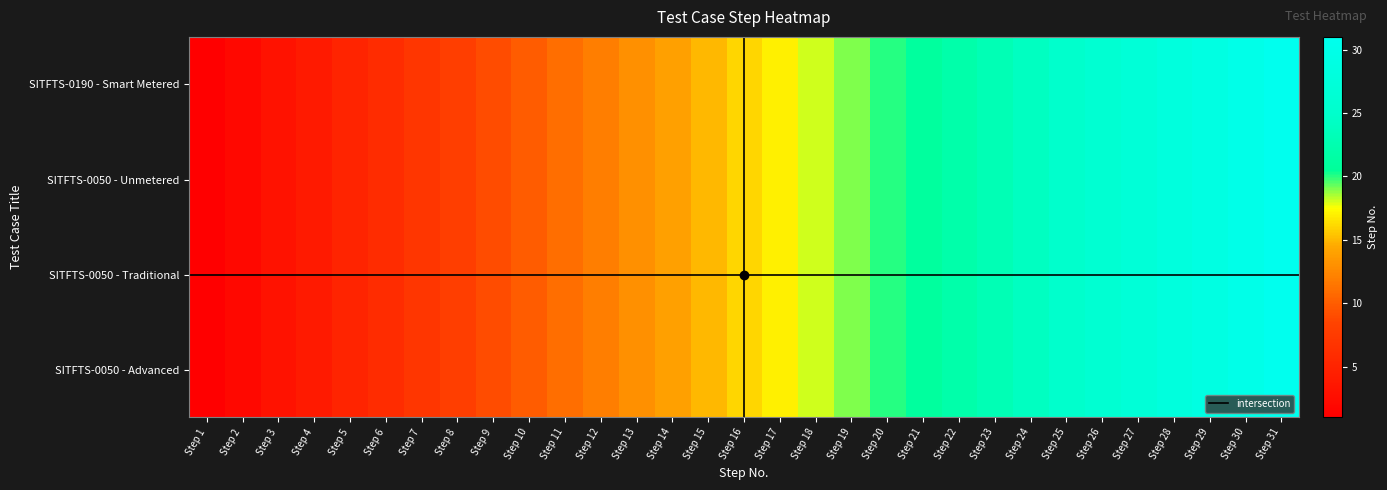

Which series has the largest range (max minus min)?

SITFTS-0190 - Smart Metered